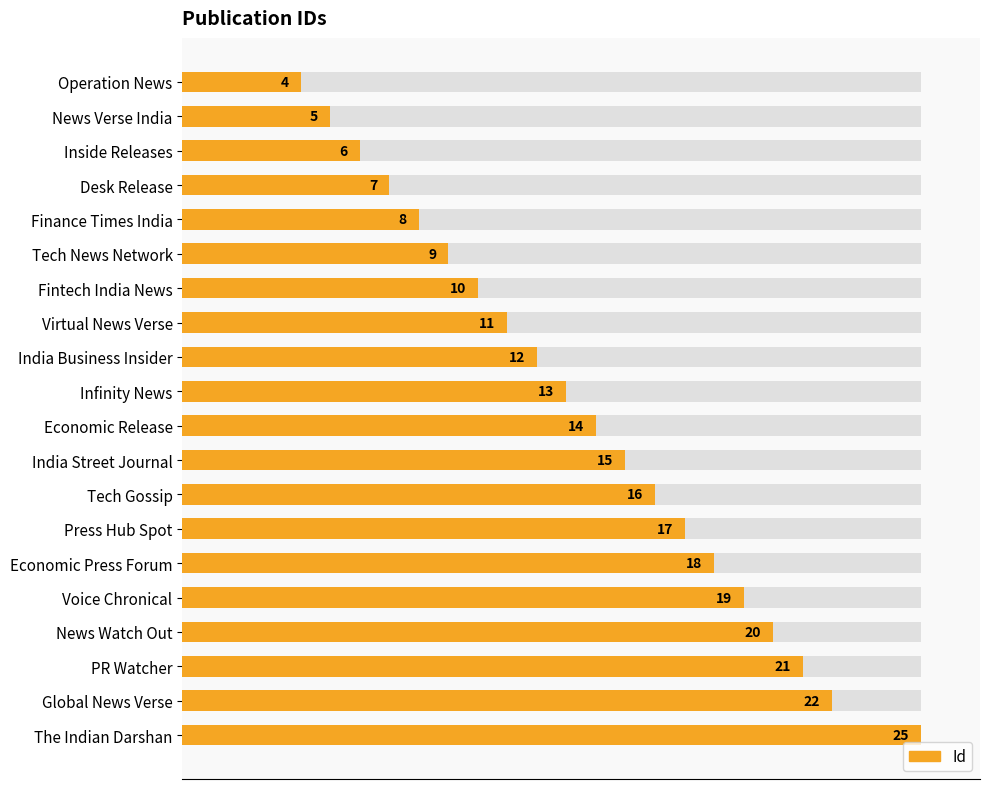

True or false: the data shows 3 at 25.

False